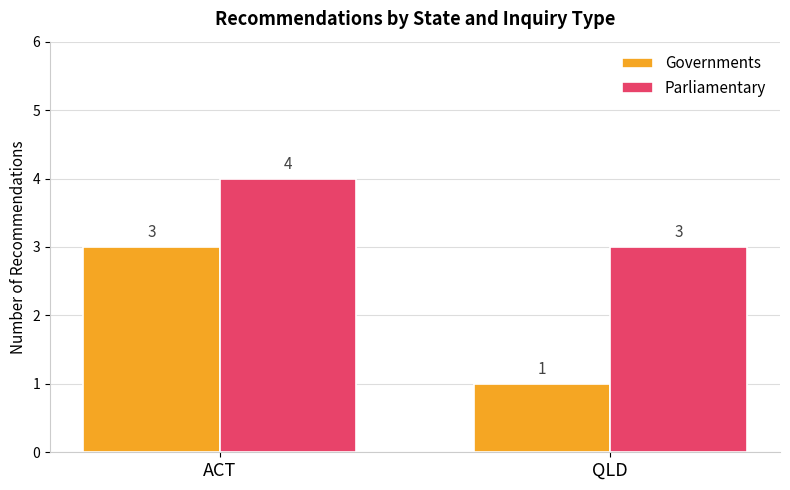

Rank the series by their maximum value, from lowest to highest.

Governments, Parliamentary